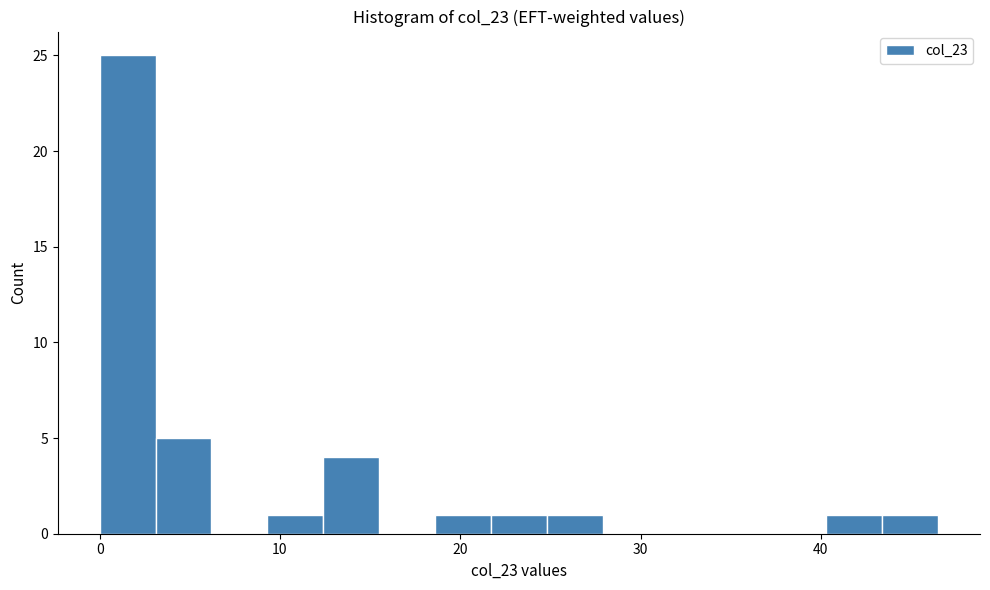

Read against the x-axis, roughly where is the centre of the tallest bar?

2